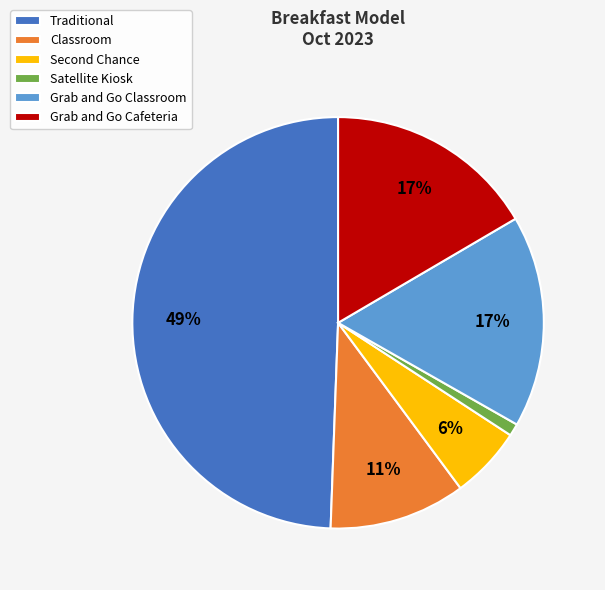

True or false: Grab and Go Cafeteria accounts for 31% of the total.

False